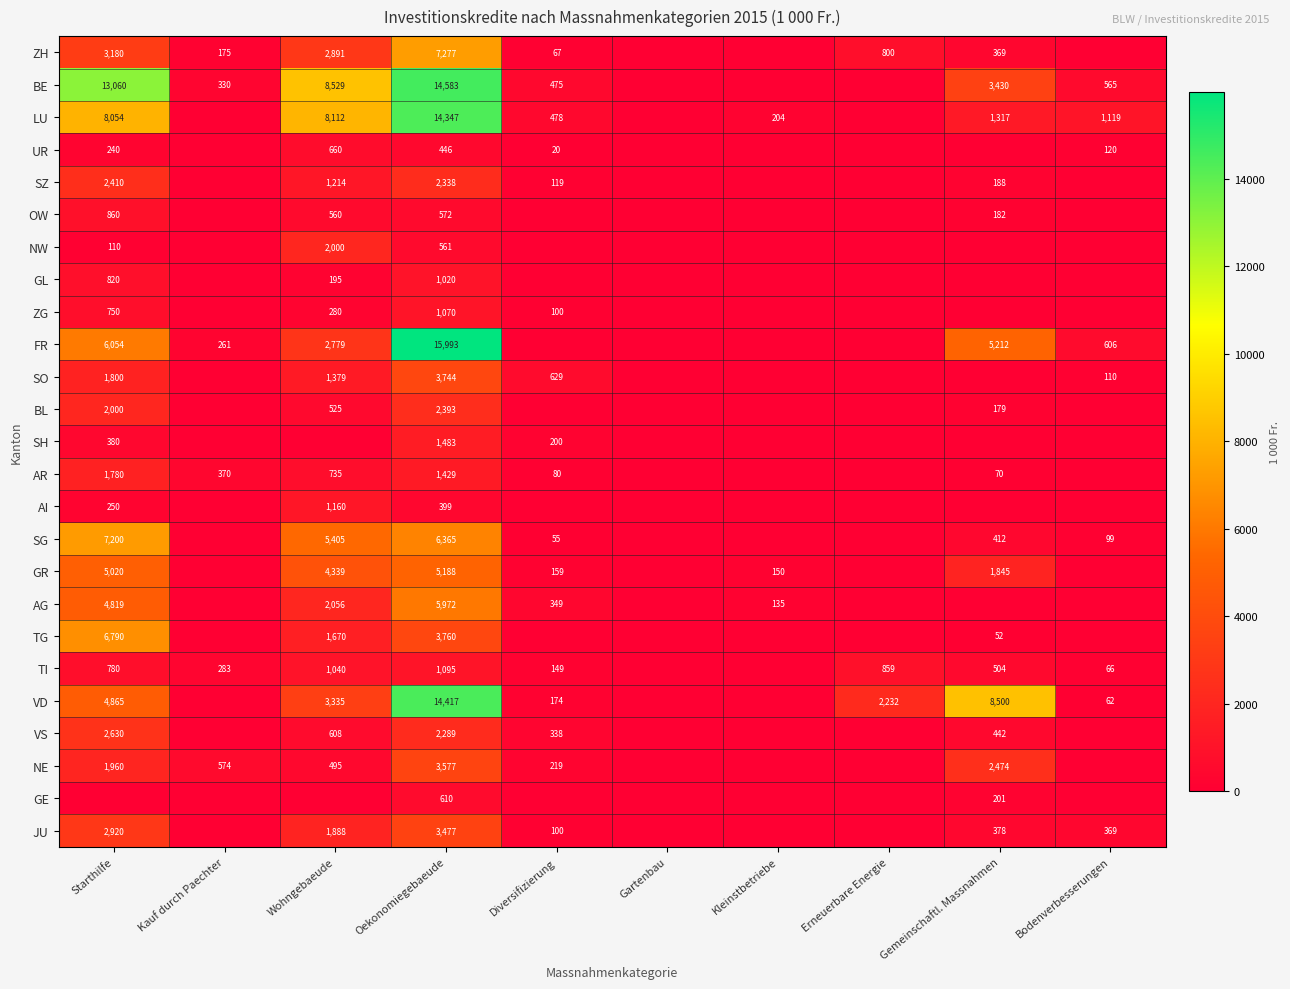

Between Oekonomiegebaeude and Gartenbau, which is larger?

Oekonomiegebaeude